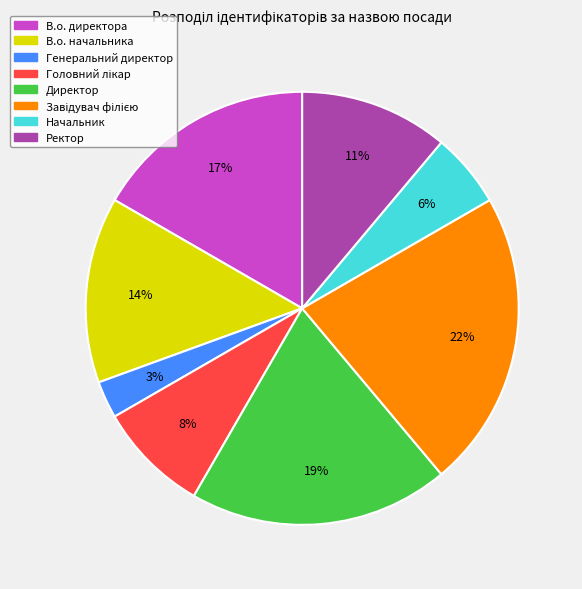

Is В.о. директора the majority of the pie?

No